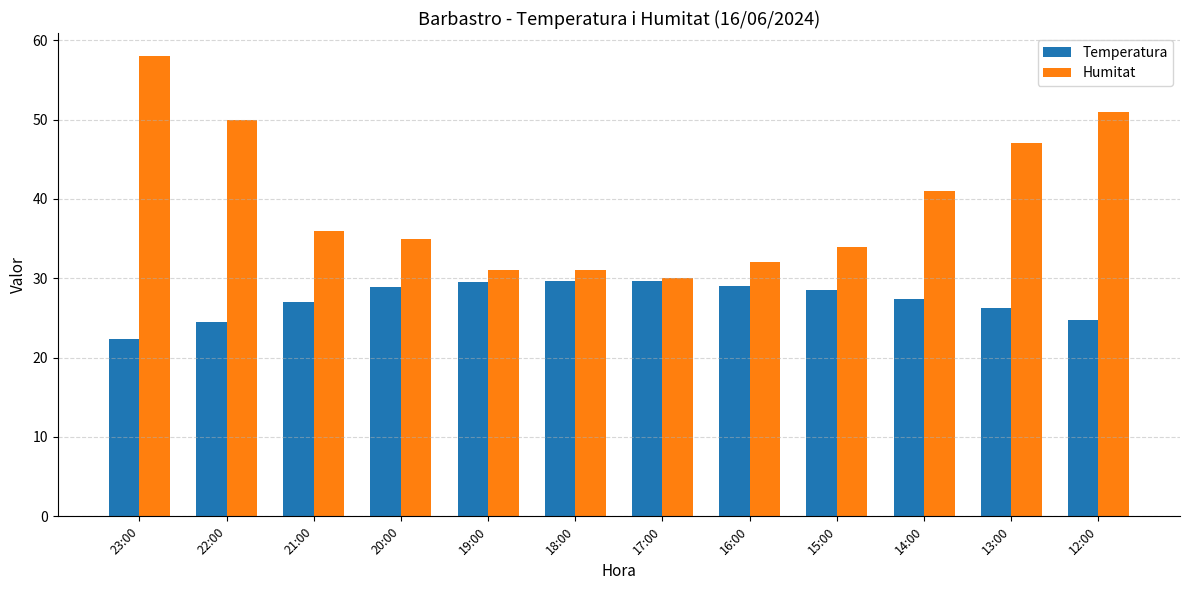

Which series changed the most between 20:00 and 19:00?

Humitat